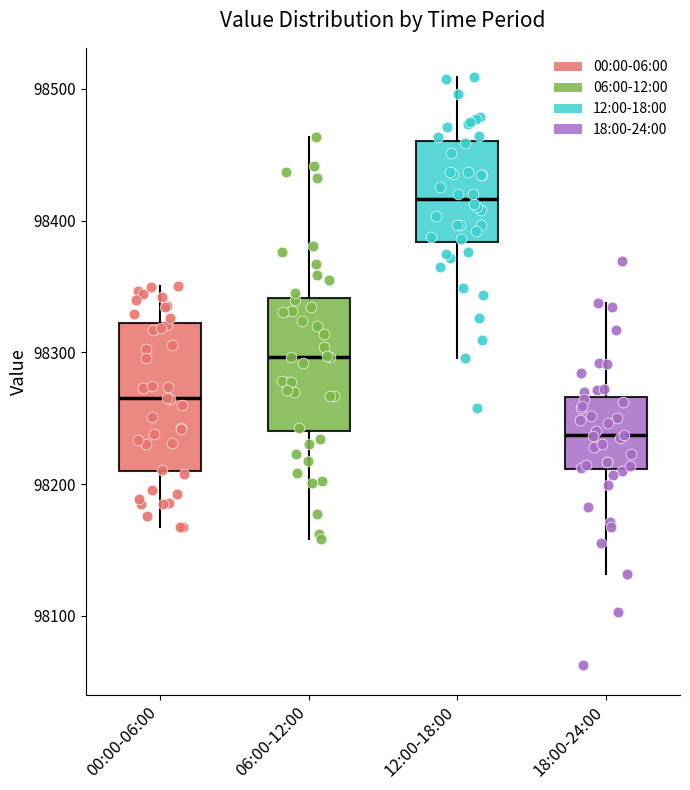

Reading left to right, transcribe this box plot: for each box, give where its median line is, the range the box spans, and where its two whiskers end, as read against the y-axis. The values are not printed on the chart, so give them approximately, as read against the axis.

00:00-06:00: median 98270, box 98210 to 98320, whiskers 98170 to 98350
06:00-12:00: median 98300, box 98240 to 98340, whiskers 98160 to 98460
12:00-18:00: median 98420, box 98380 to 98460, whiskers 98300 to 98510
18:00-24:00: median 98240, box 98210 to 98270, whiskers 98130 to 98340